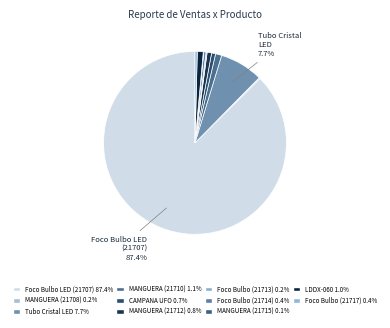

Is there a majority slice in this chart?

Yes